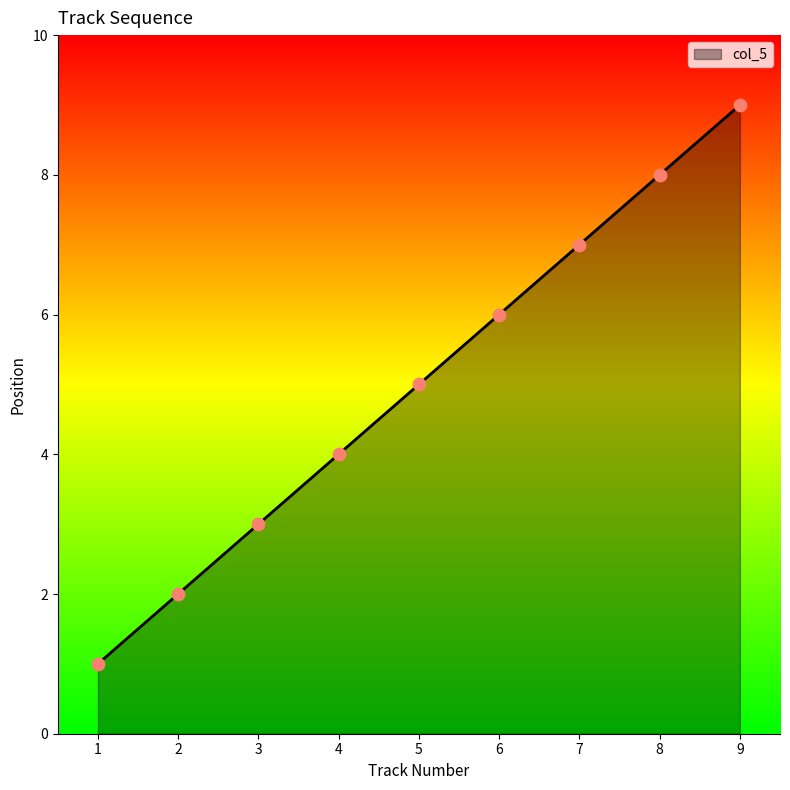

What is the change in value from 3 to 4?

+1